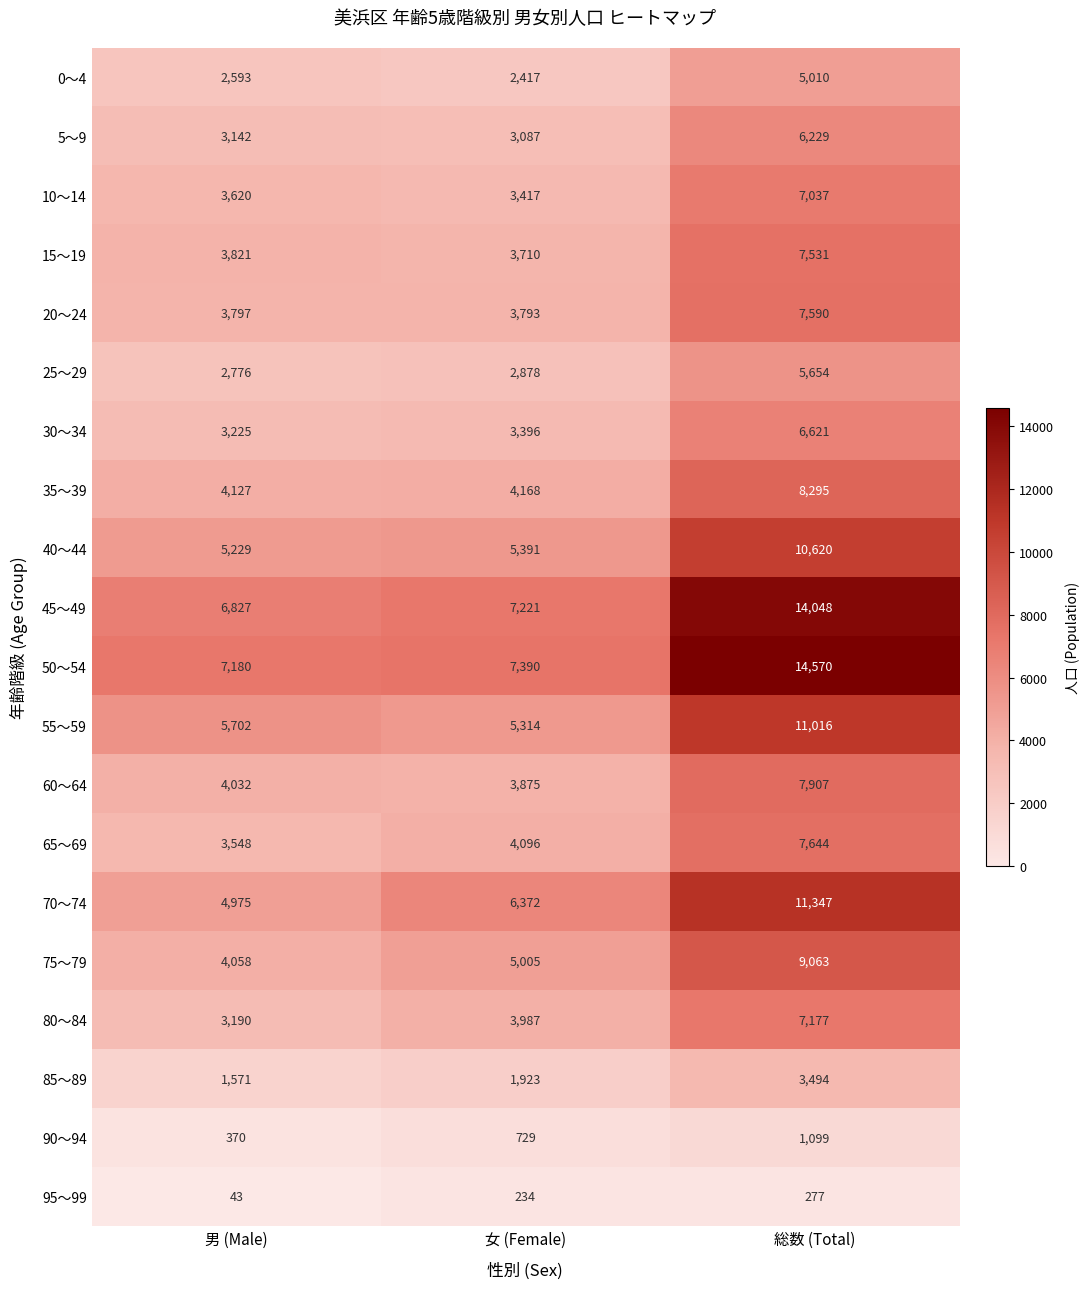

Which series has the largest range (max minus min)?

50～54